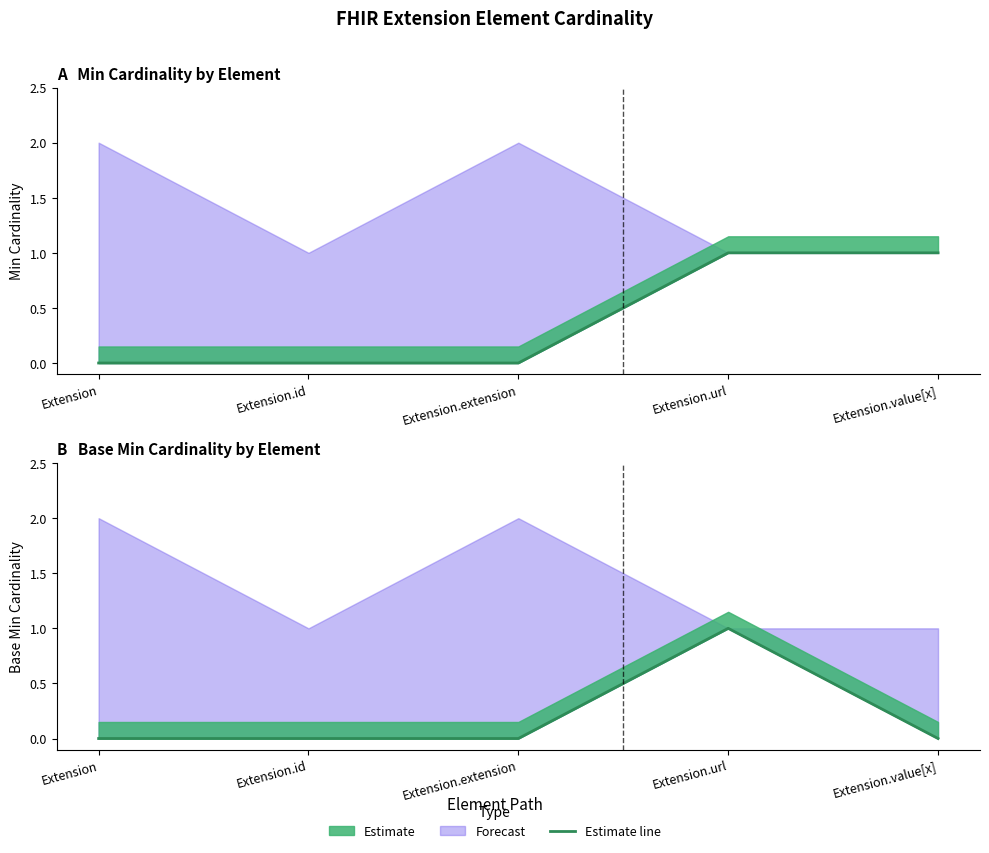

How many categories are shown in the chart?

5